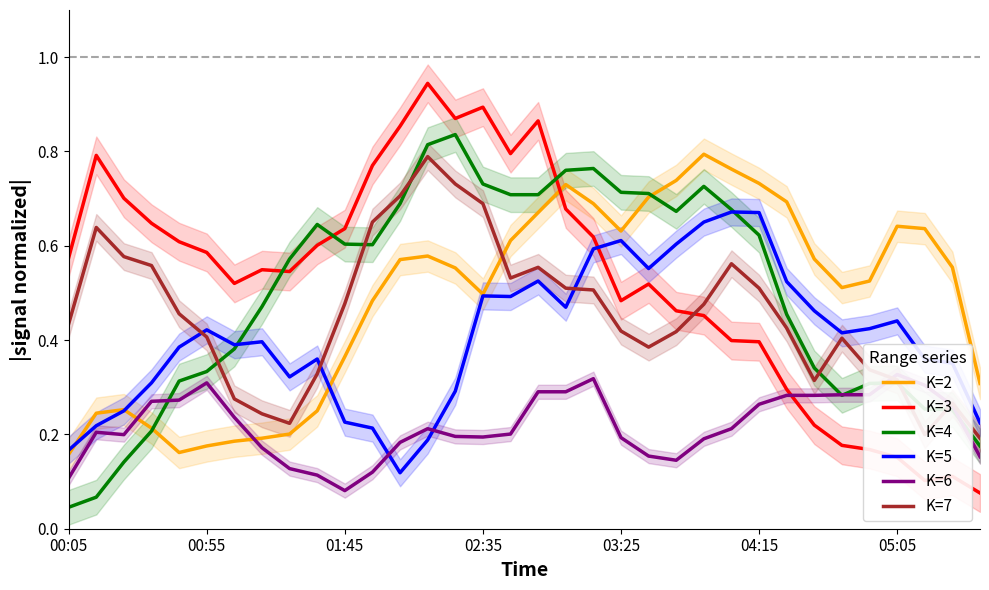

How many intersections are there between K=3 and K=2?

1